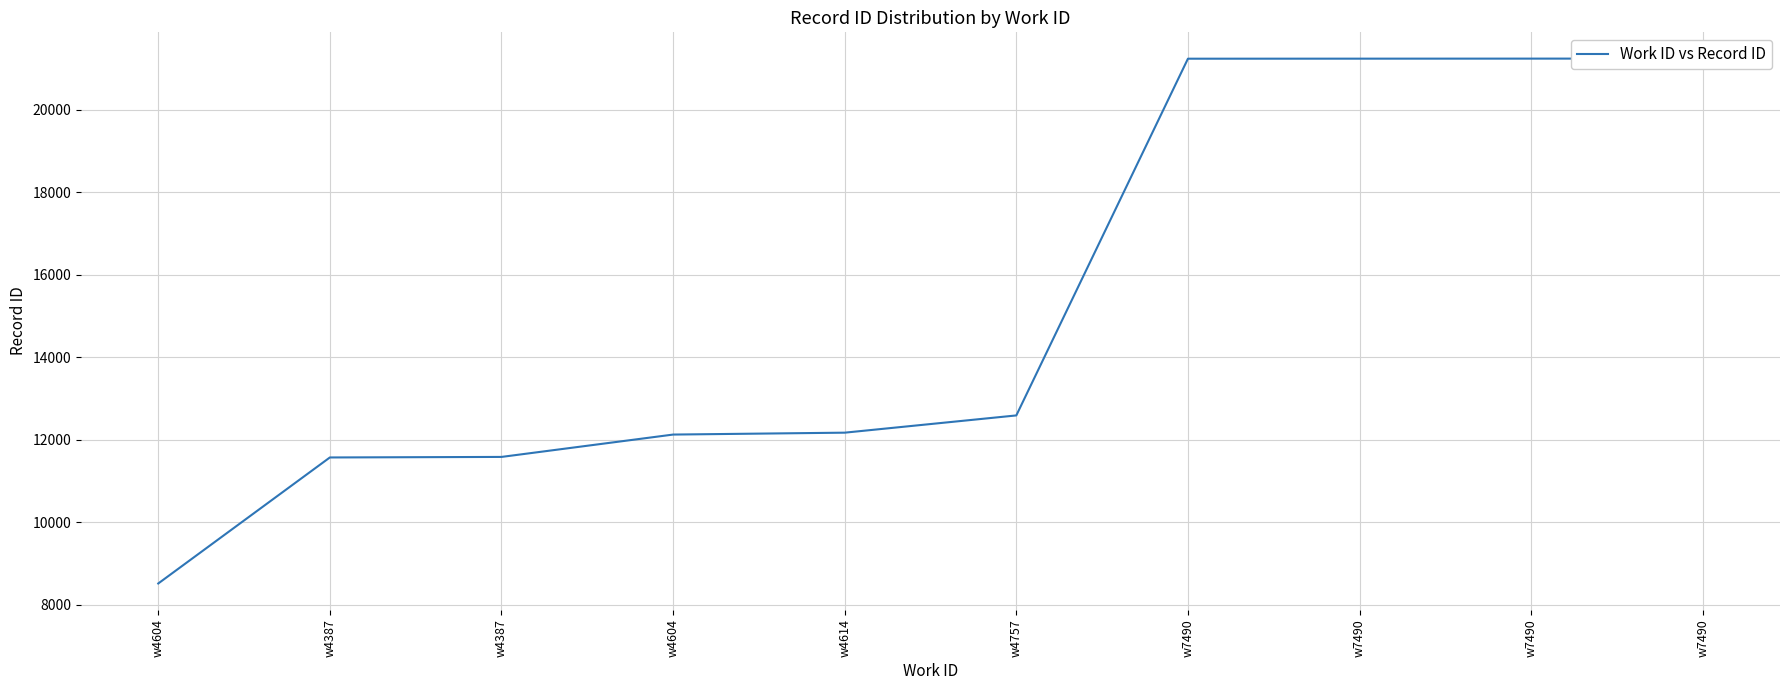

True or false: the data shows 2943 at w4604.

False